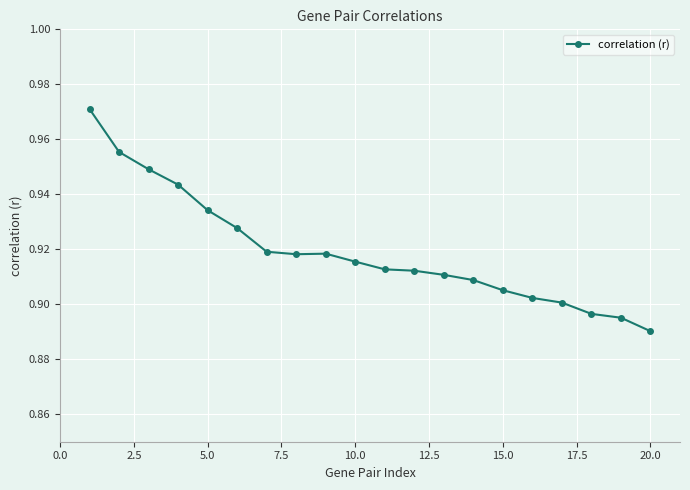

How many lines are shown in the chart?

1